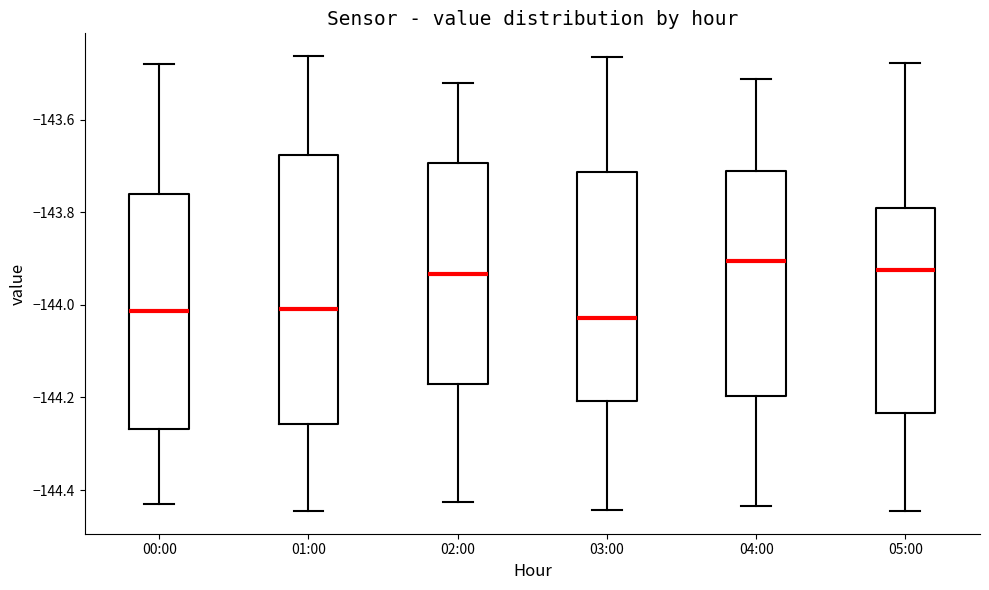

Which box is the tallest, from its lower edge to its upper edge?

01:00